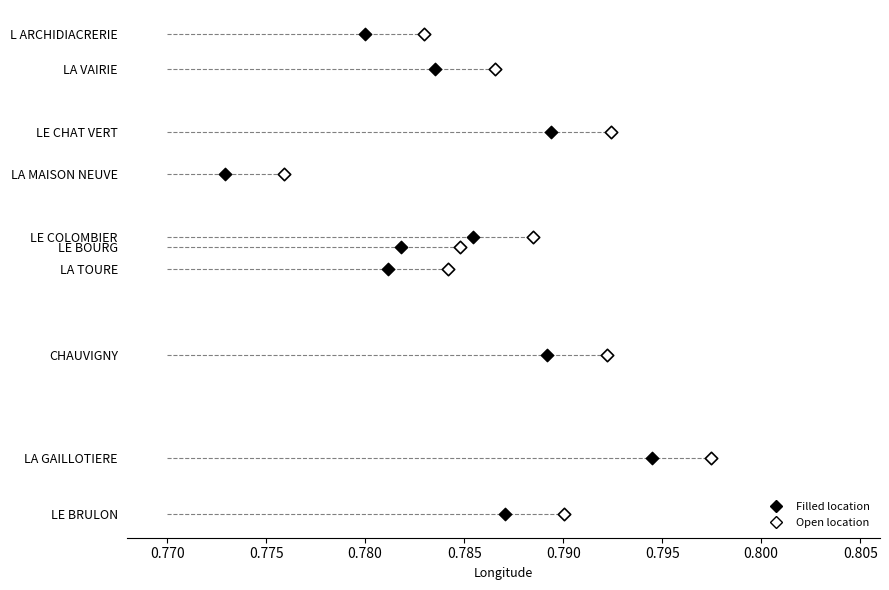

What are all the series names shown in the legend?

Filled location, Open location